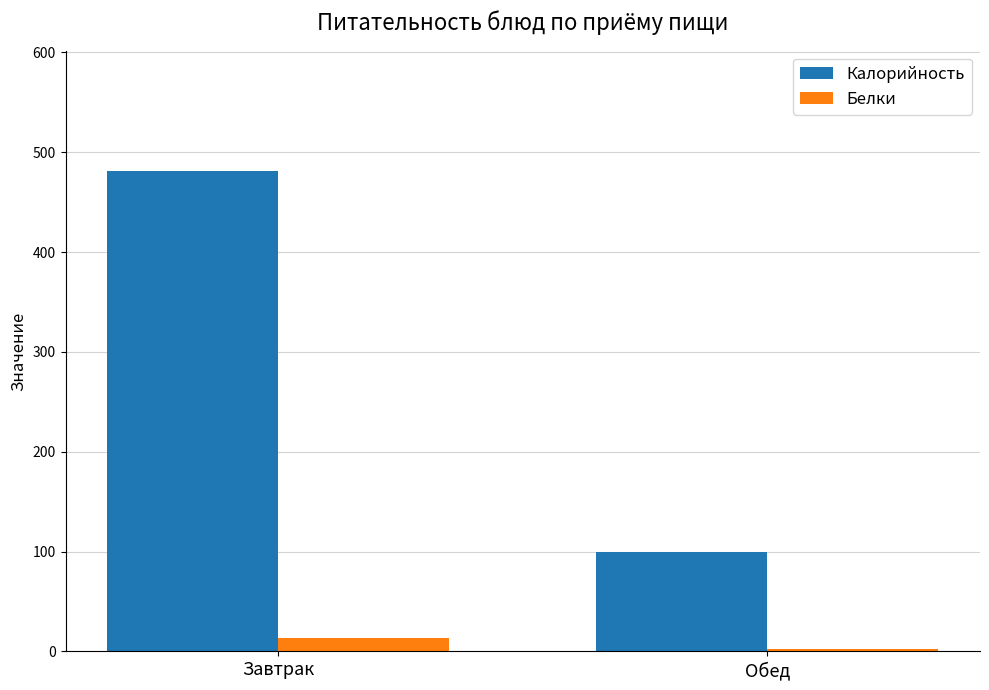

Reading left to right, list all the values displayed in this chart.

Калорийность: Завтрак=481.4	Обед=100.0
Белки: Завтрак=13.8	Обед=2.3